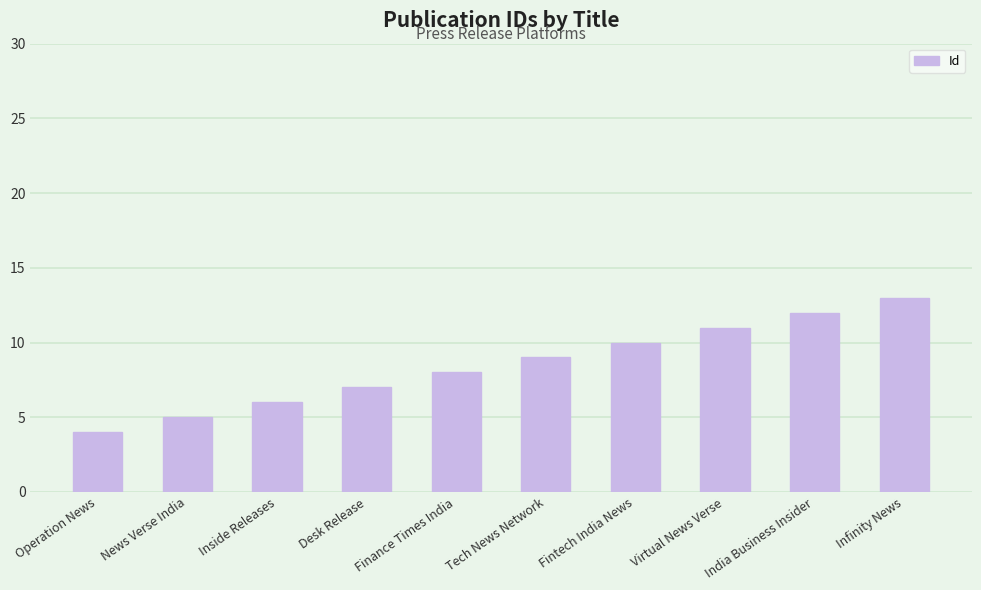

True or false: the data shows 8 at Finance Times India.

True